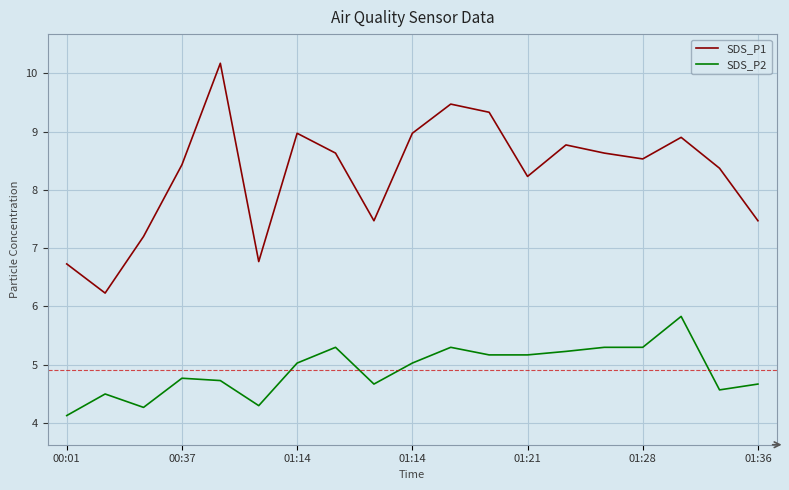

How many values in the SDS_P1 series are below 8?

6